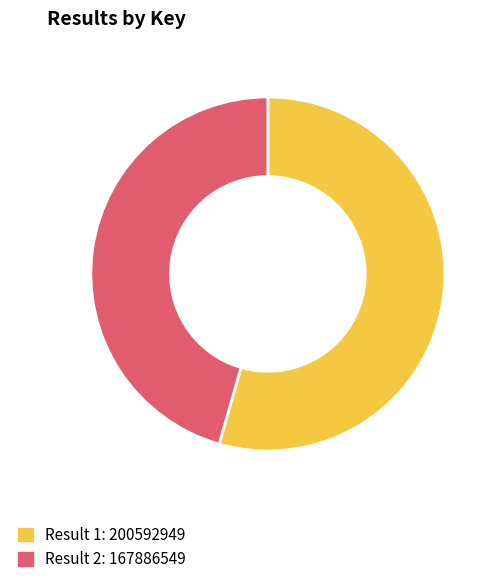

Is there a majority slice in this chart?

Yes